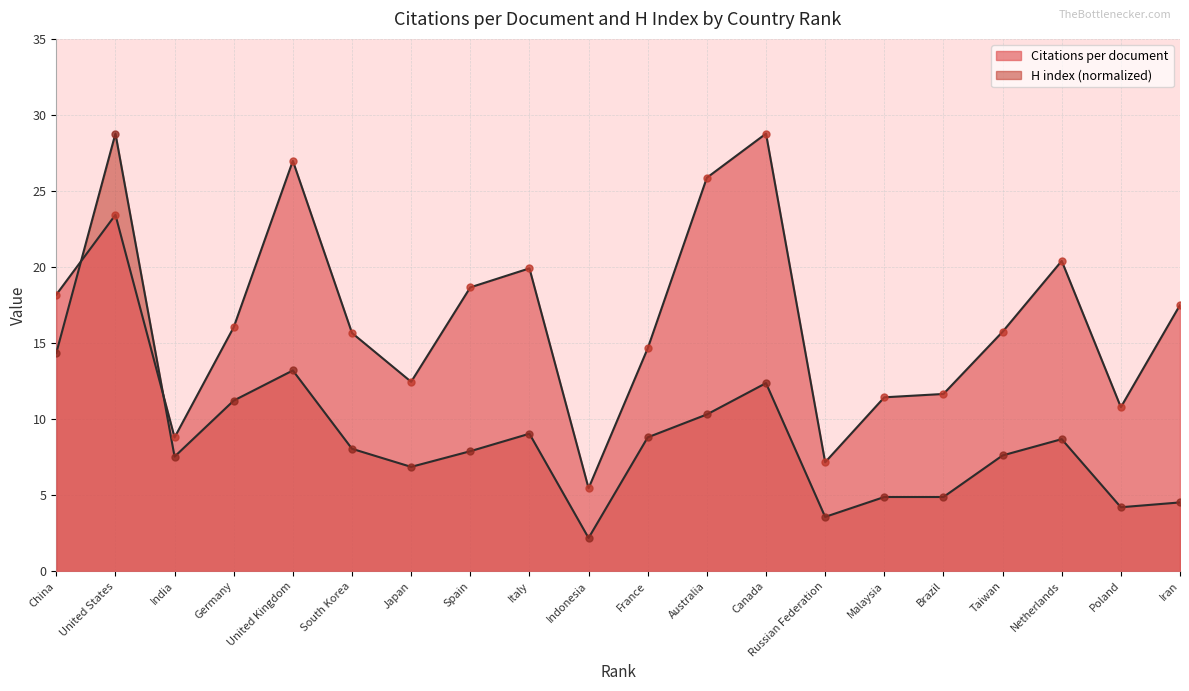

What are all the series names shown in the legend?

Citations per document, H index